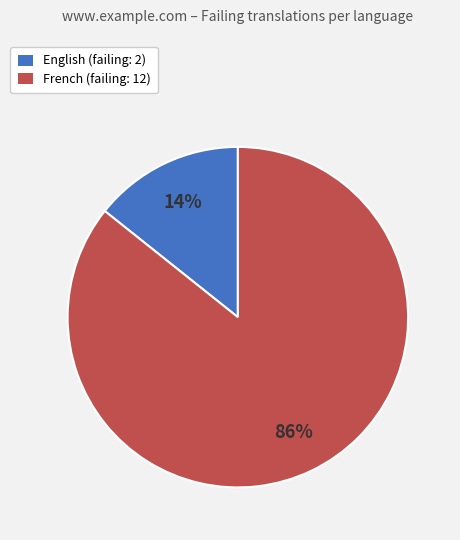

Rank the categories by value from lowest to highest.

English, French